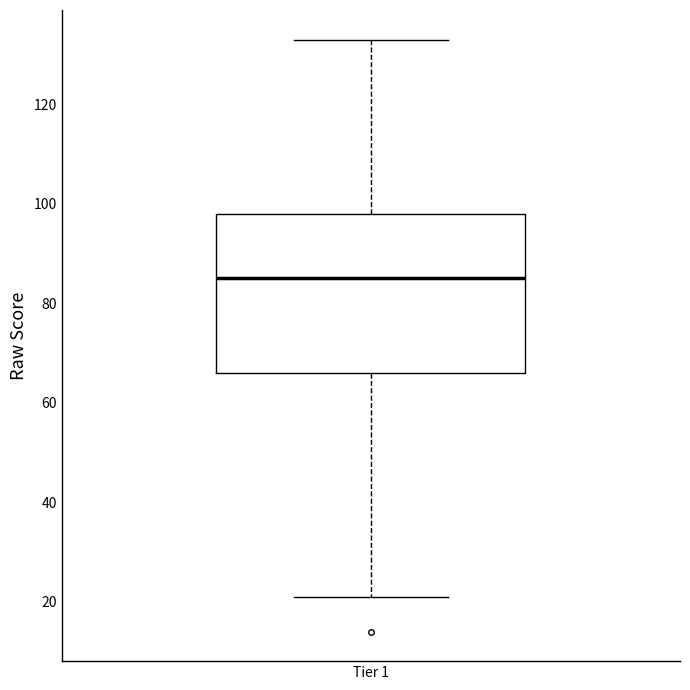

Where does the upper whisker of the box for Tier 1 end on the y-axis? The values are not printed on the chart, so give them approximately, as read against the axis.

134